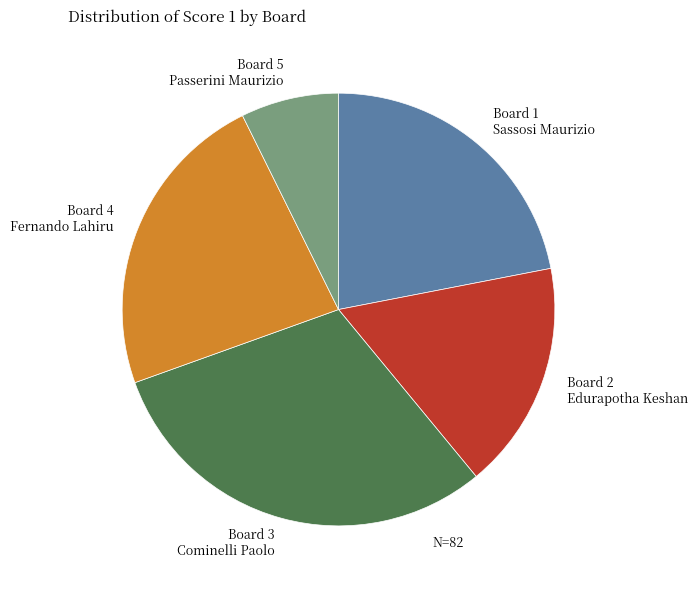

Which slice is the smallest?

Board 5 Passerini Maurizio